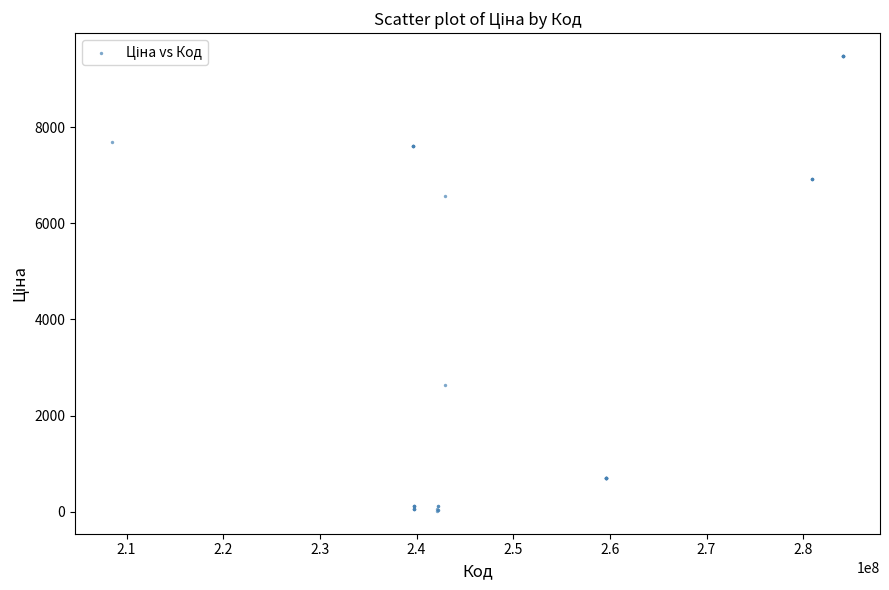

What Y value in the scatter plot is closest to 4748?

6568.8